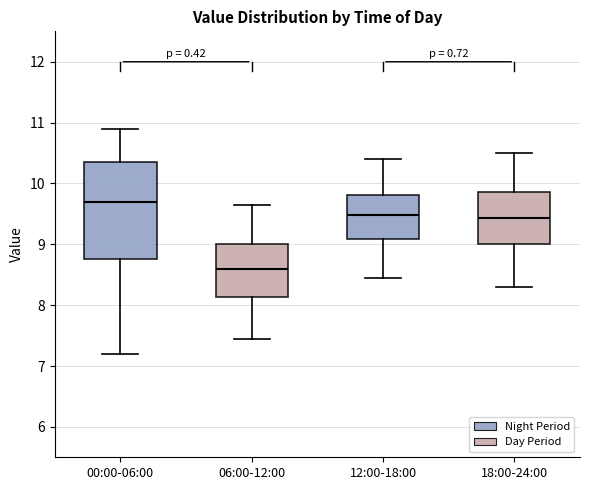

Reading left to right, transcribe this box plot: for each box, give where its median line is, the range the box spans, and where its two whiskers end, as read against the y-axis. The values are not printed on the chart, so give them approximately, as read against the axis.

00:00-06:00: median 9.7, box 8.8 to 10.4, whiskers 7.2 to 10.9
06:00-12:00: median 8.6, box 8.1 to 9.0, whiskers 7.5 to 9.7
12:00-18:00: median 9.5, box 9.1 to 9.8, whiskers 8.5 to 10.4
18:00-24:00: median 9.4, box 9.0 to 9.9, whiskers 8.3 to 10.5